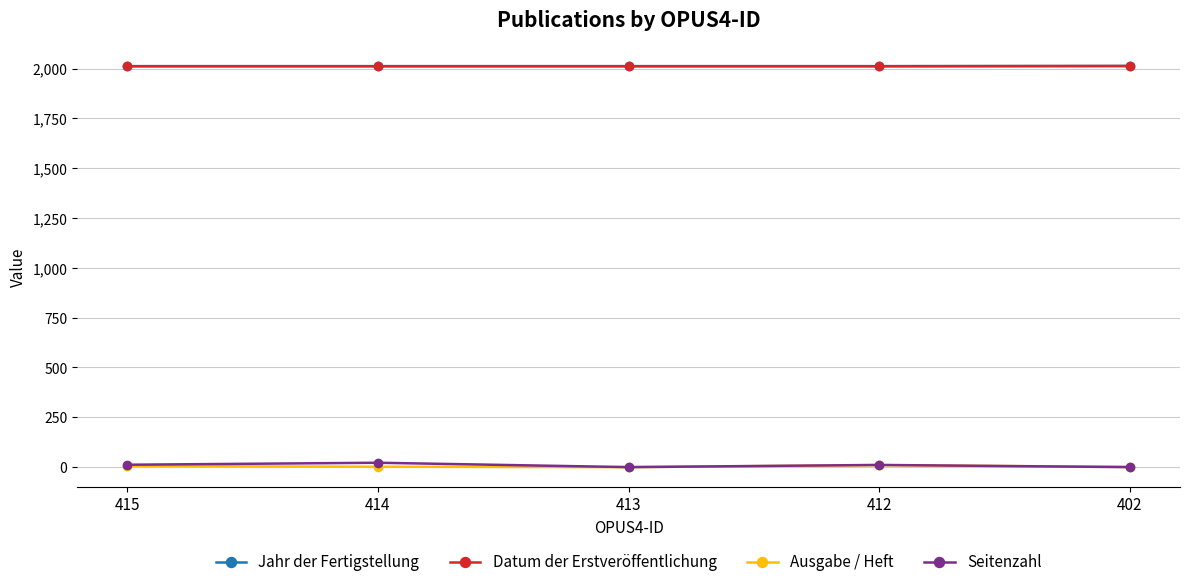

Does the chart have visible grid lines?

Yes